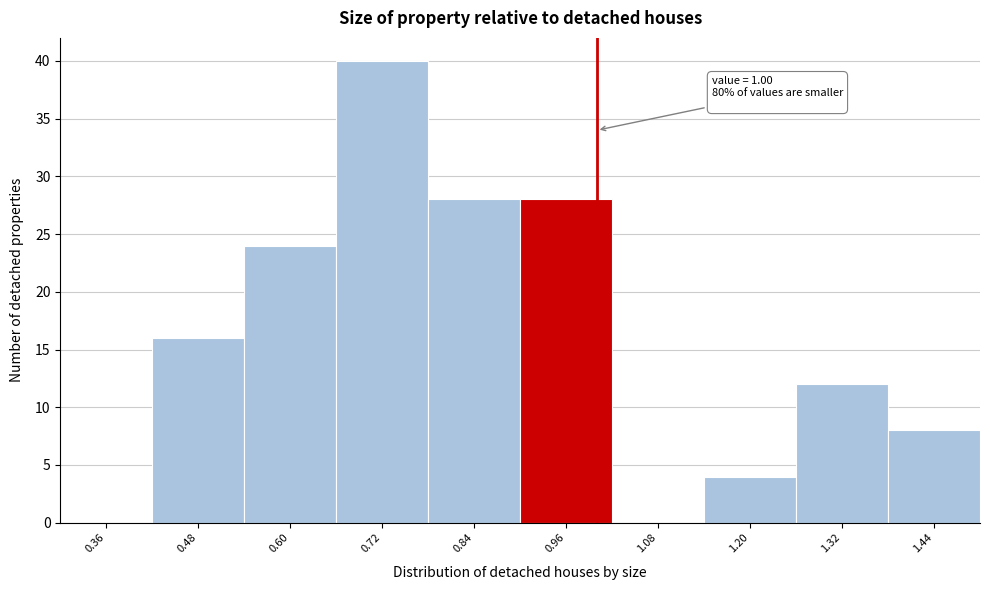

Which range on the x-axis has the tallest bar?

0.66 to 0.78